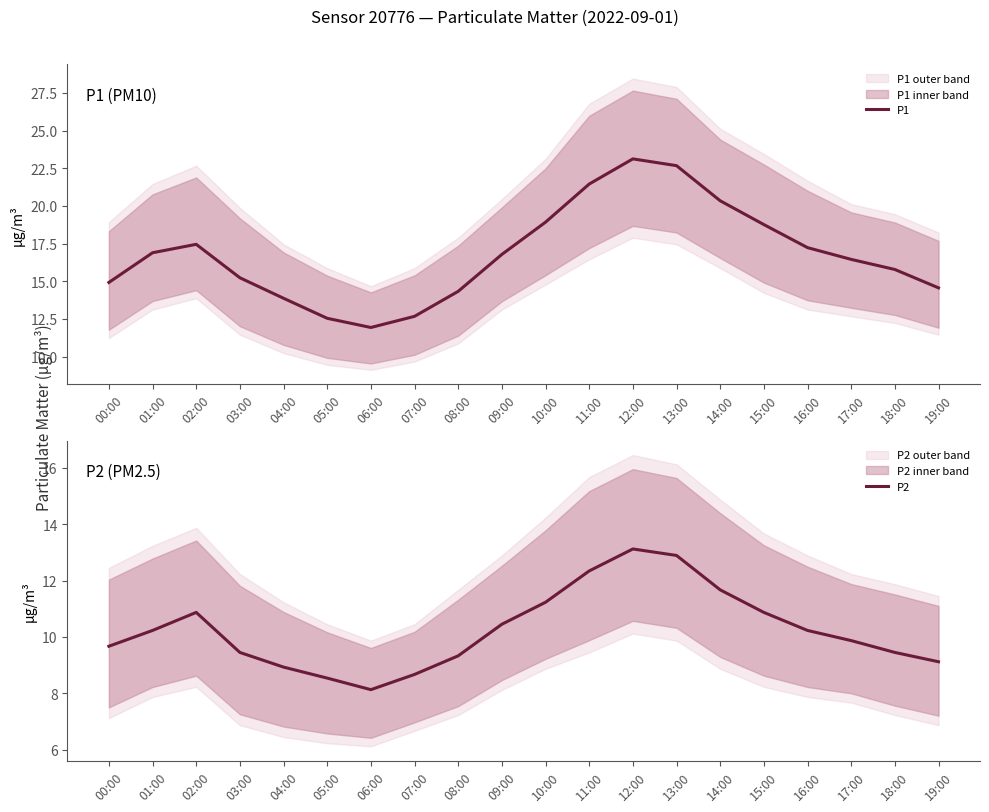

Rank the categories by P1 value from lowest to highest.

06:00, 05:00, 07:00, 04:00, 08:00, 19:00, 00:00, 03:00, 18:00, 17:00, 09:00, 01:00, 16:00, 02:00, 15:00, 10:00, 14:00, 11:00, 13:00, 12:00